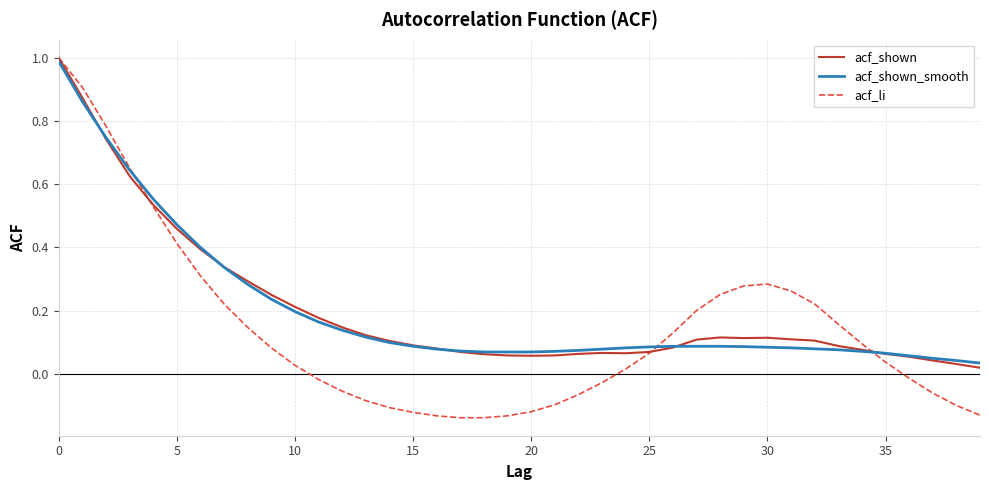

How many intersections are there between acf_shown and acf_shown_smooth?

5